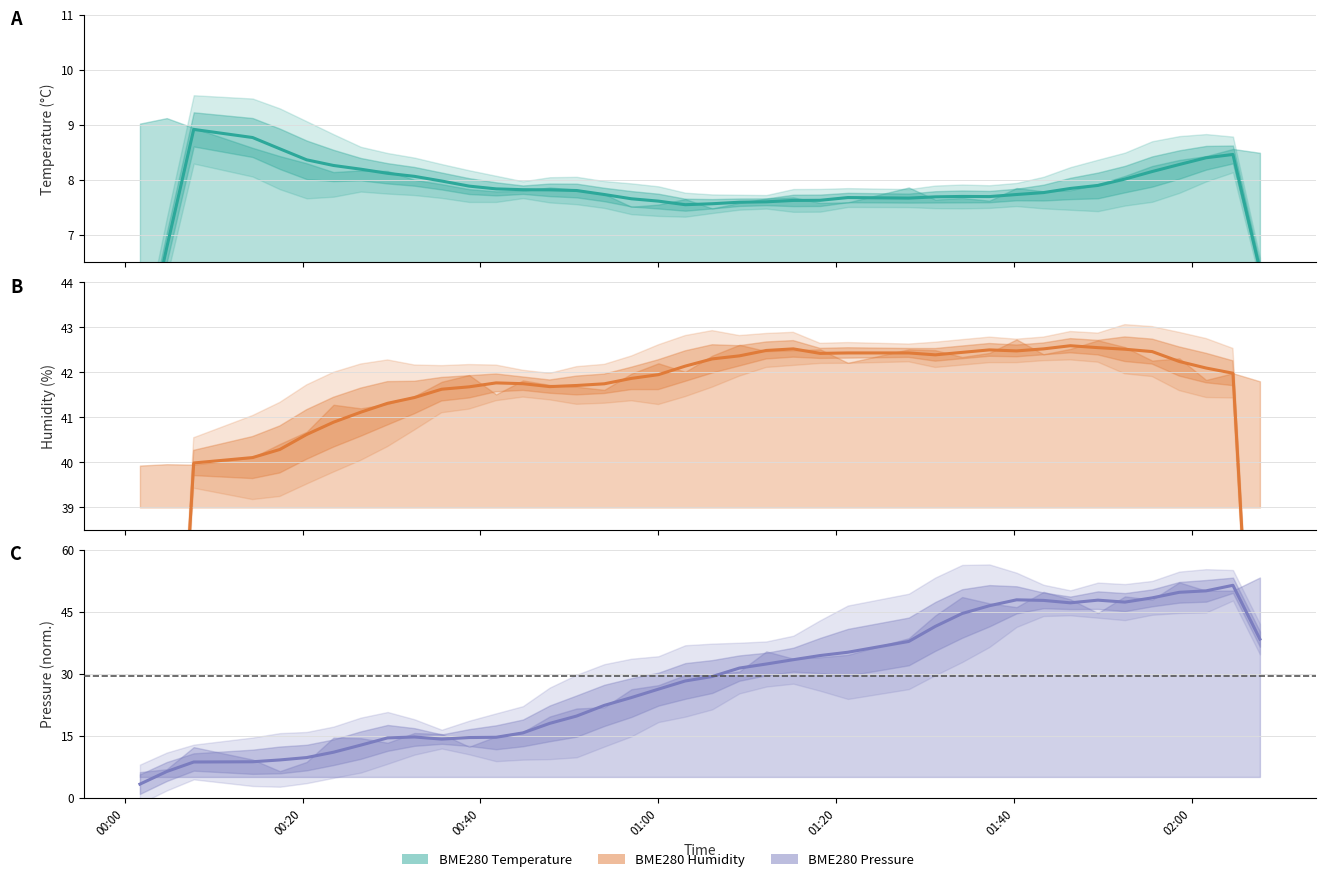

How many data points does each series have?

40